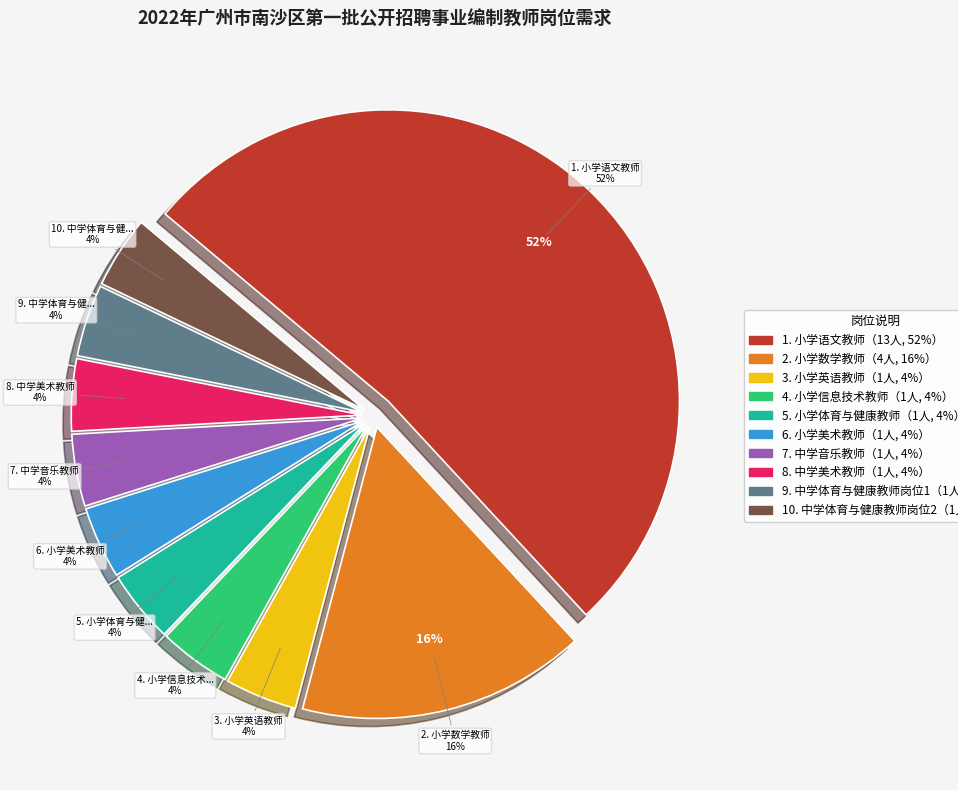

Is the sum of 小学英语教师 and 小学数学教师 greater than half?

No